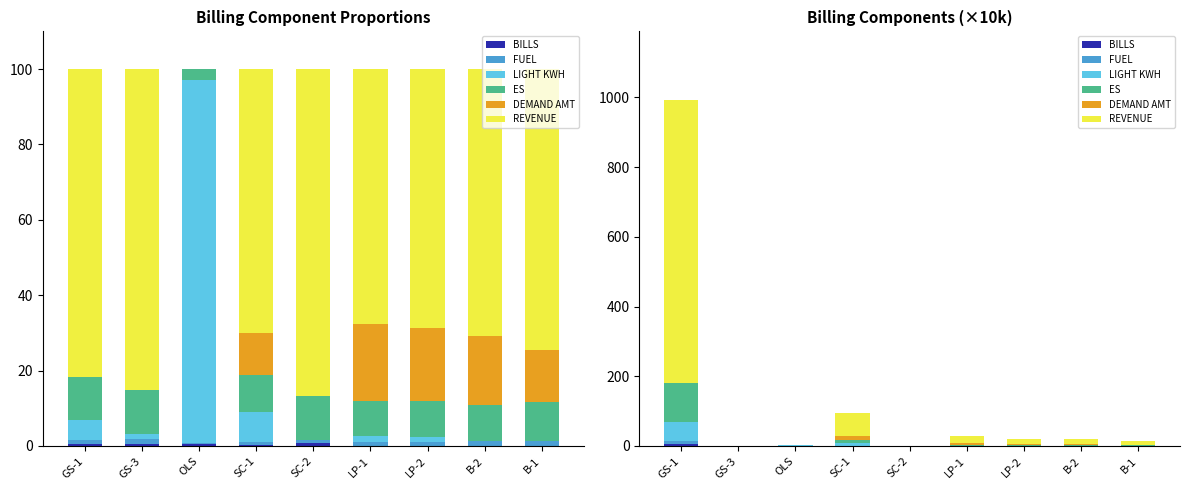

Rank the series by their maximum value, from highest to lowest.

REVENUE, ES, LIGHT KWH, DEMAND AMT, FUEL, BILLS